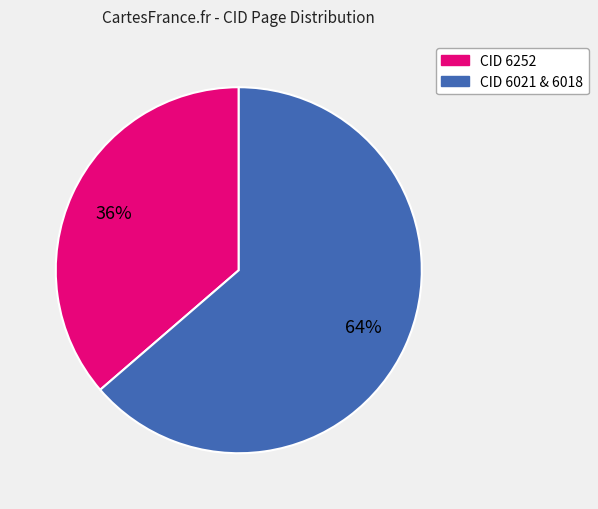

Is there any slice that represents more than half of the pie?

Yes